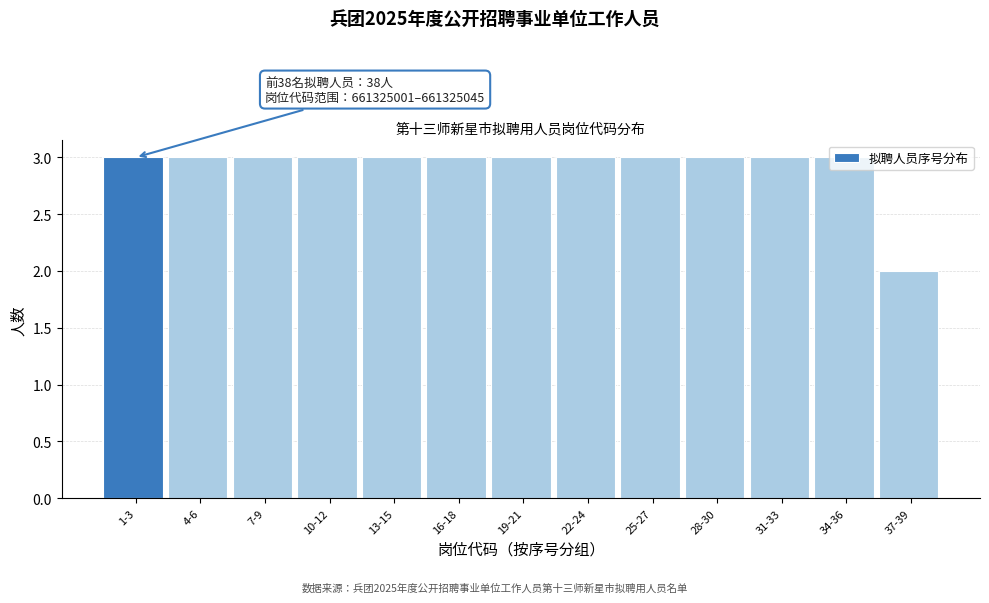

What is the sum of all values?

38